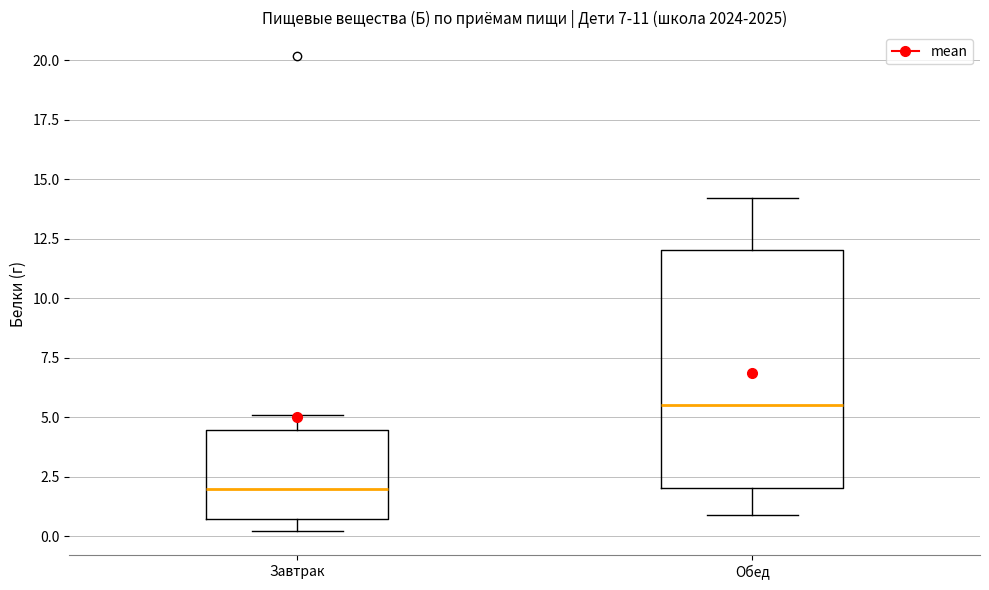

Where is the upper edge of the box for Обед on the y-axis? The values are not printed on the chart, so give them approximately, as read against the axis.

12.0